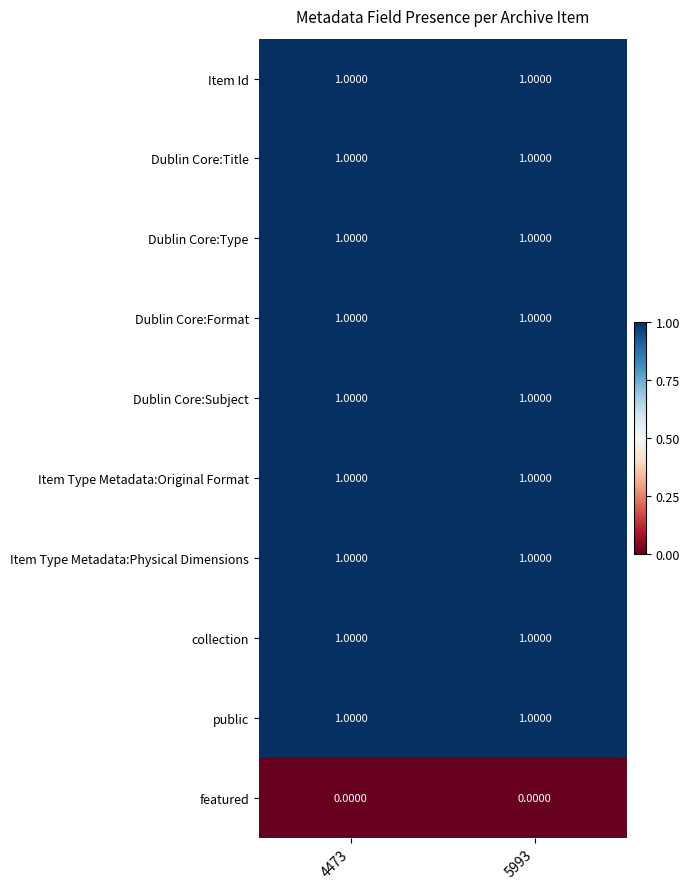

What is the total value across all series at 5993?

9